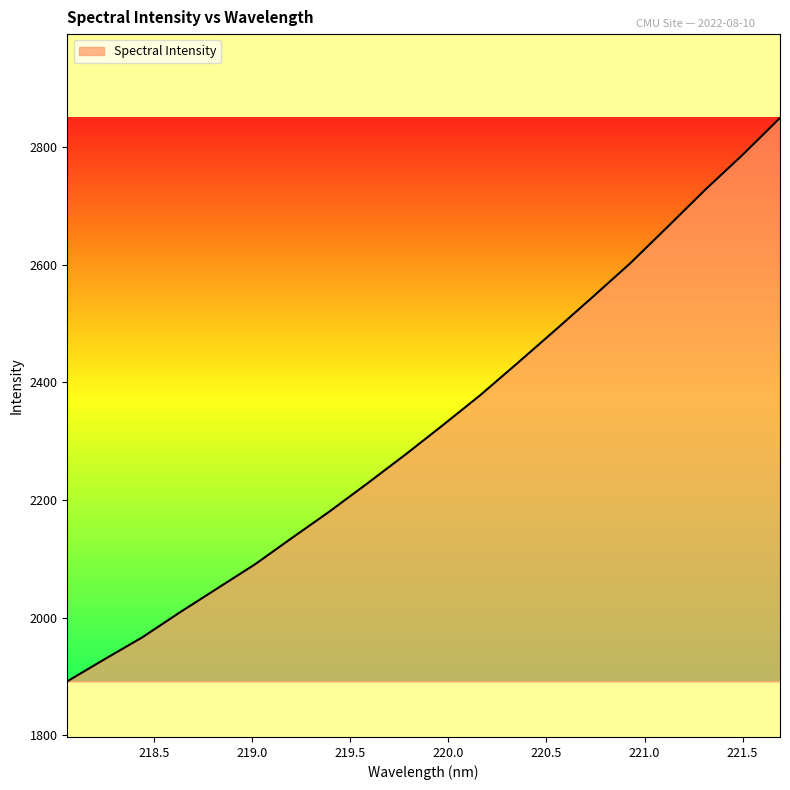

What is the difference between the maximum and minimum values?

957.9